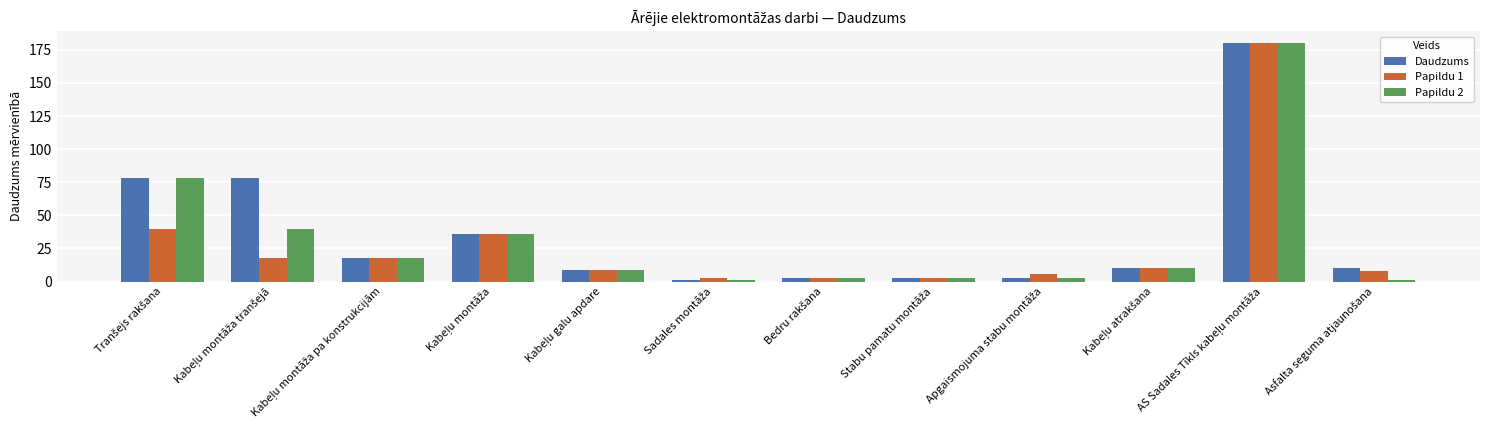

What is the average value of the Papildu 1 series?

28